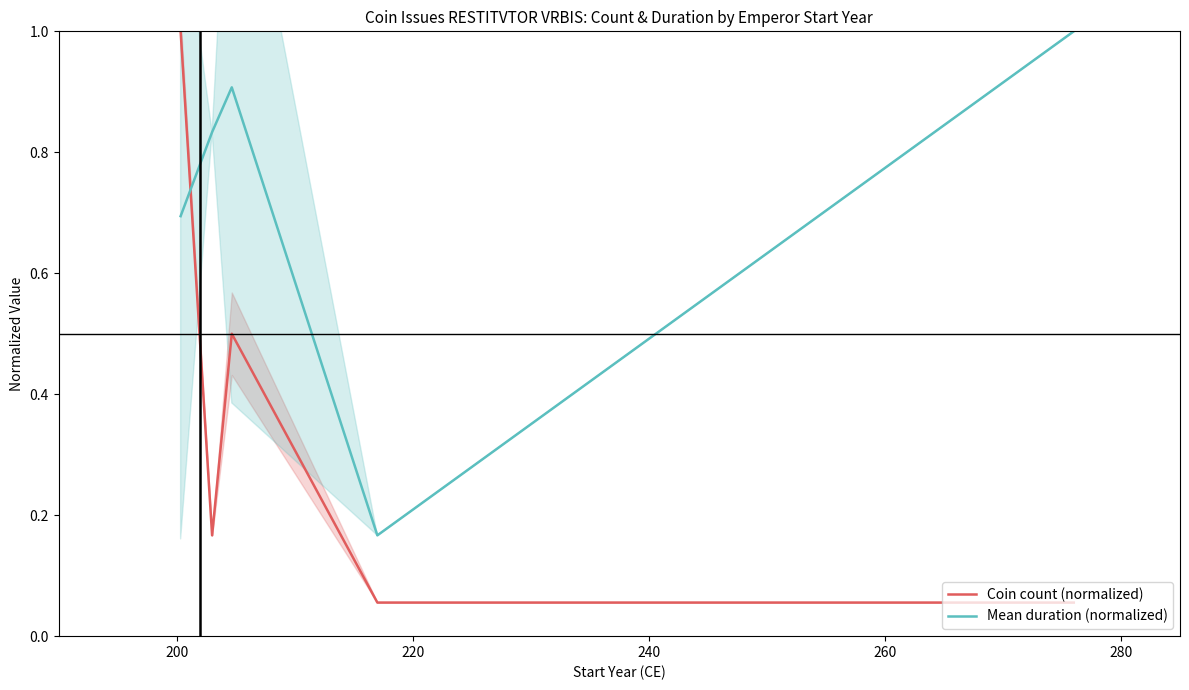

What is the spread (max minus min) of values at 240?

0.1